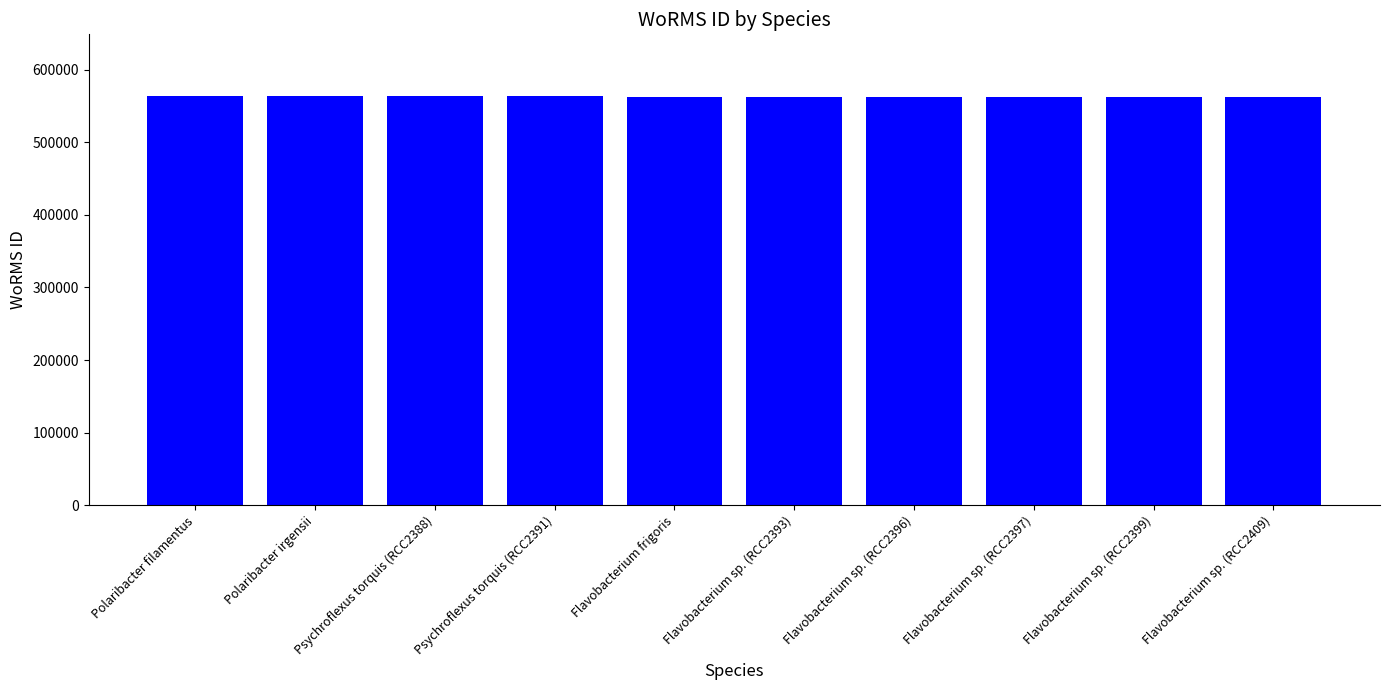

What is the average value?

563164